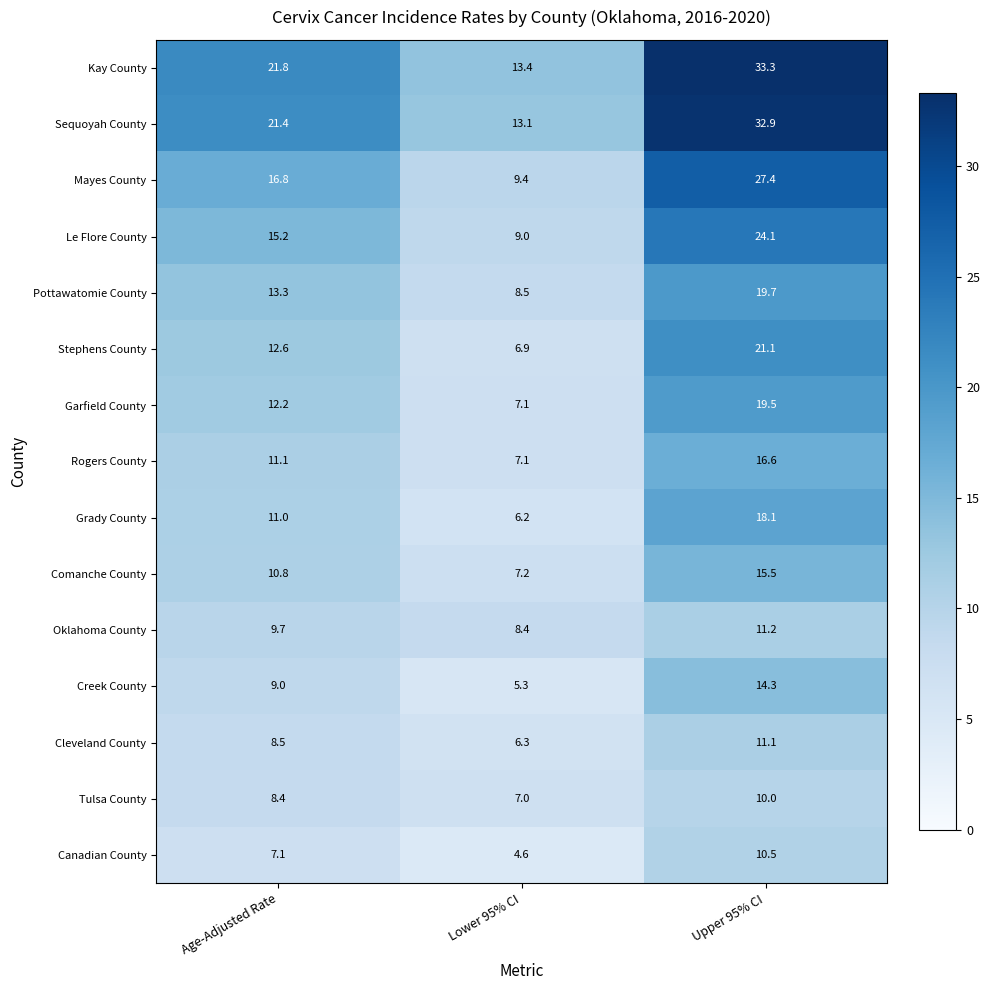

Count the number of data series in this chart.

15